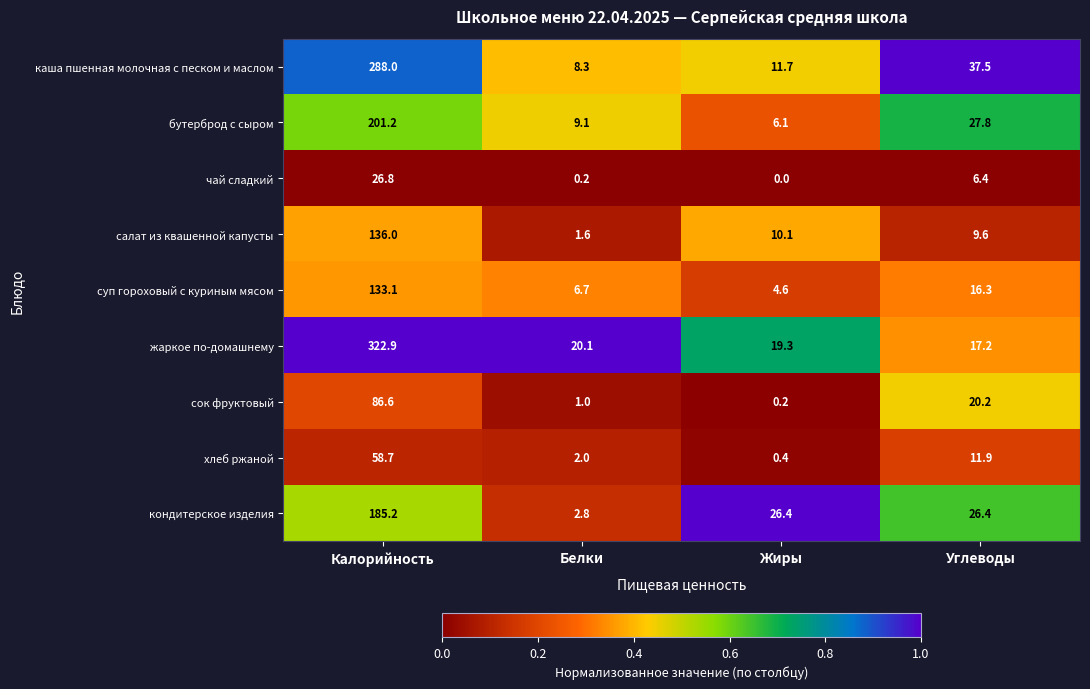

The чай сладкий series shows 0.0 at Жиры. True or false?

True